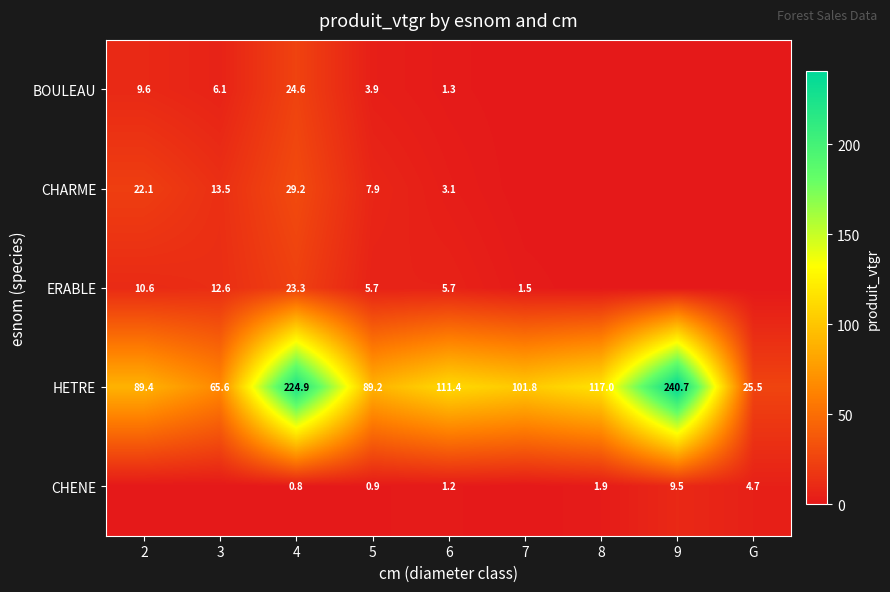

What is the sum of the ERABLE values at 2 and 4?

33.9